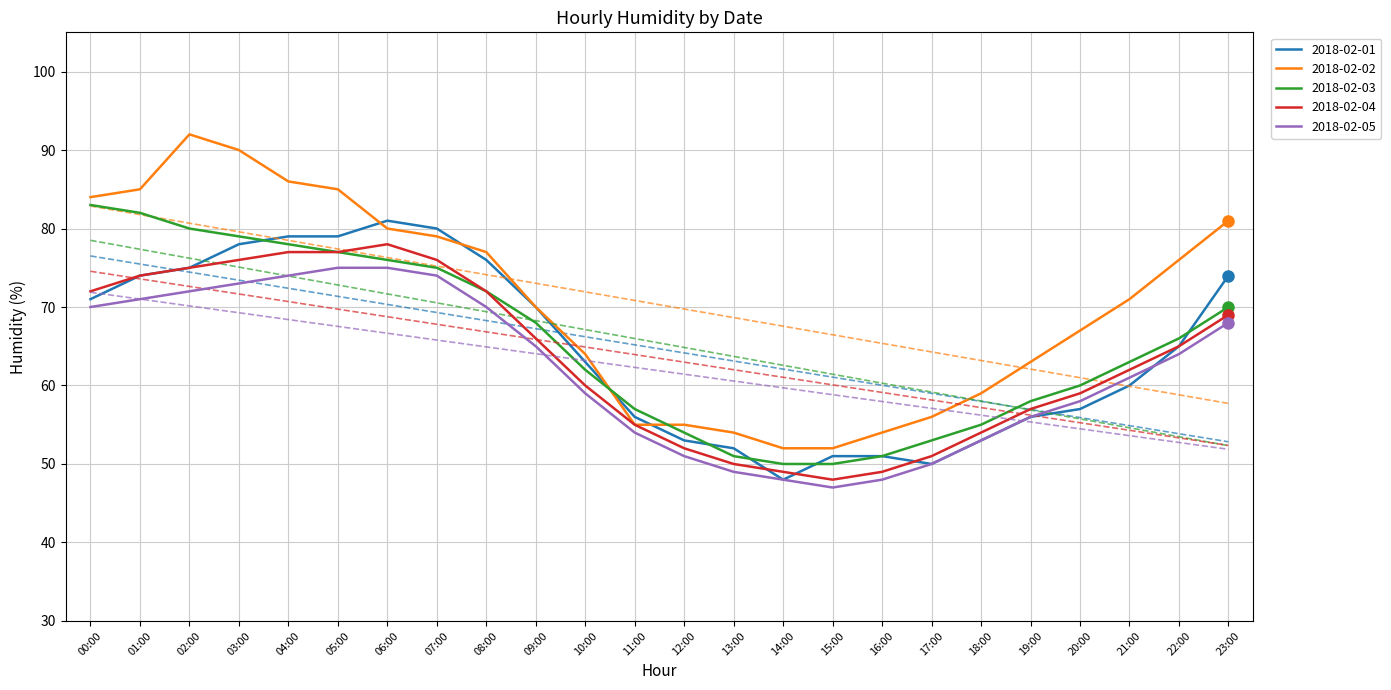

Is this an area chart (filled region under the line)?

No